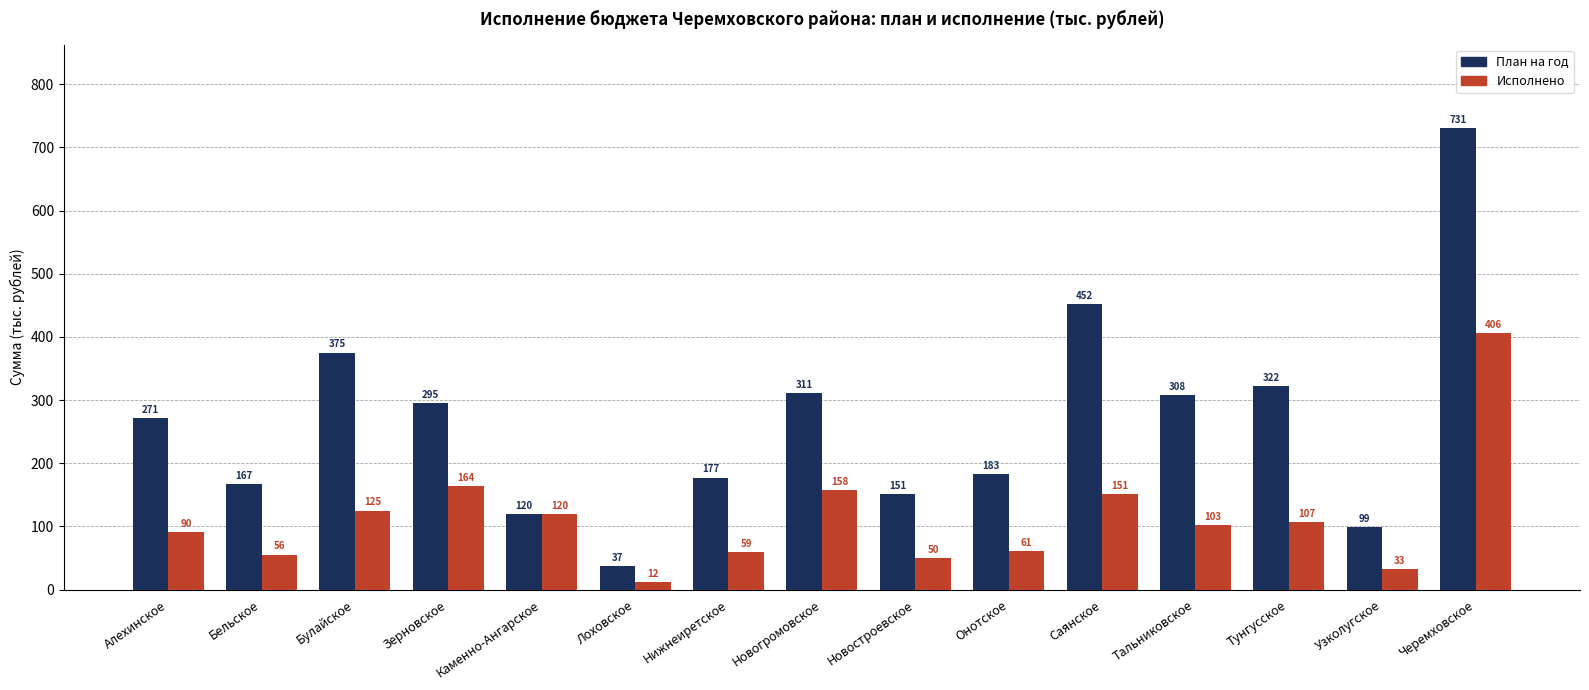

What is the difference between the План на год values at Алехинское and Новогромовское?

39.6